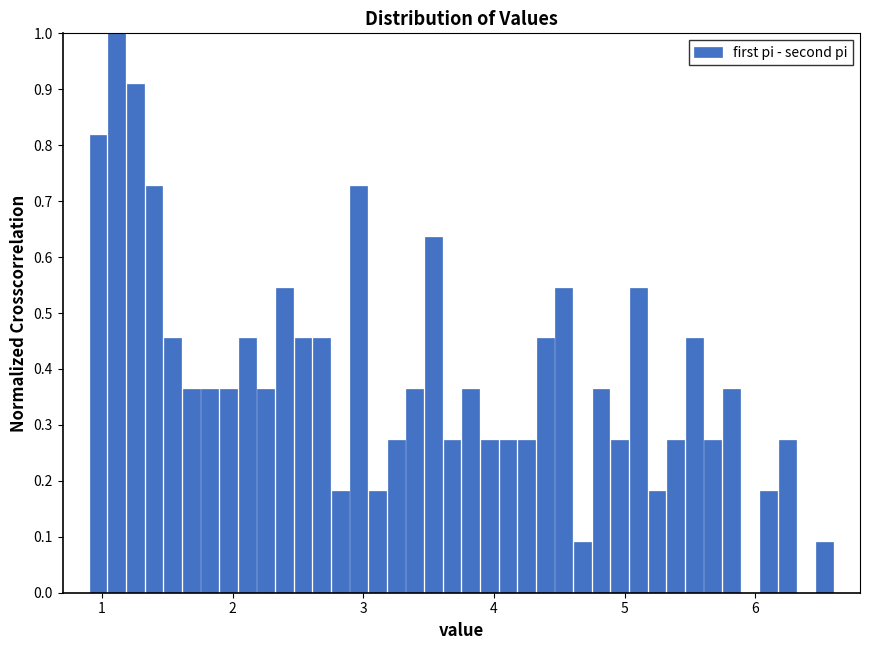

Around what value on the x-axis is the tallest bar? Give the approximate position of its centre, as read against the axis.

1.1